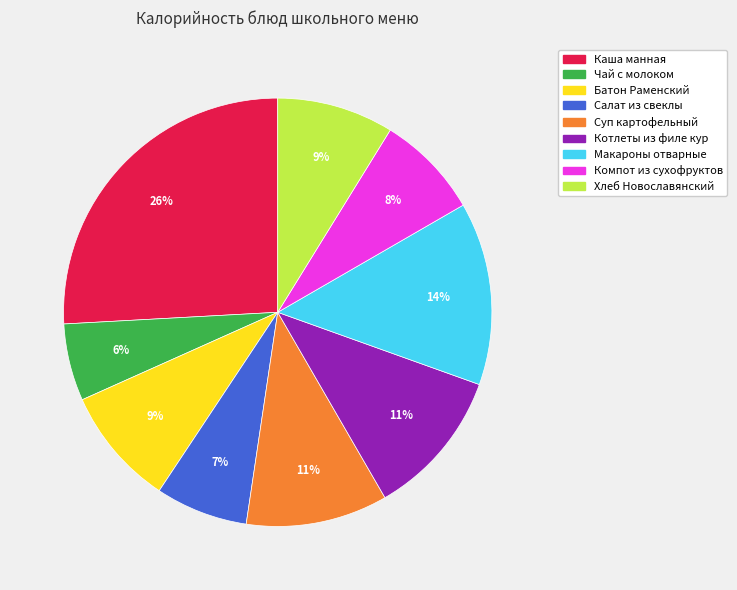

To the nearest percent, what portion does Чай с молоком represent?

6%